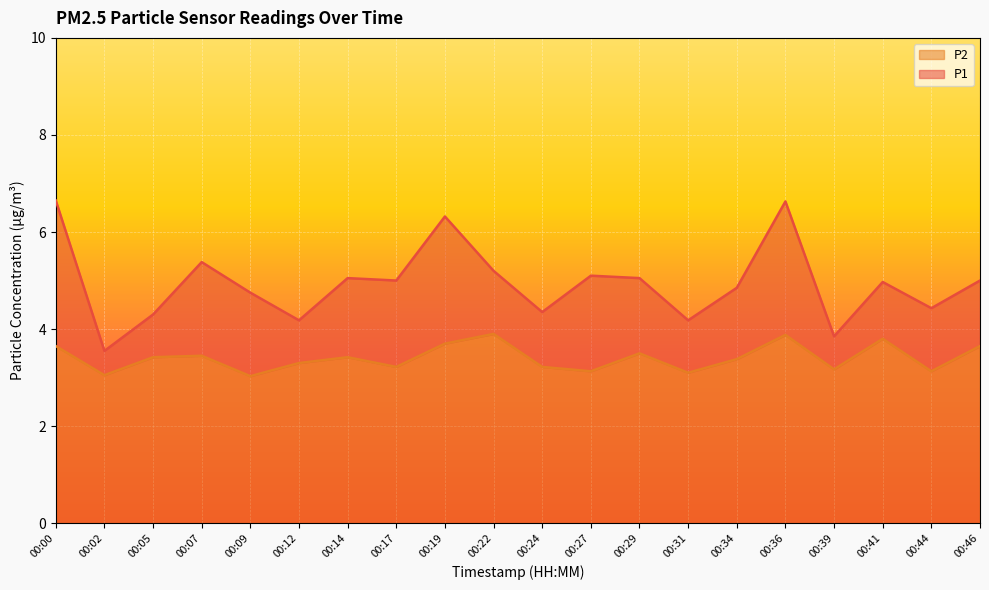

Which has a higher value, 00:09 or 00:17?

00:17